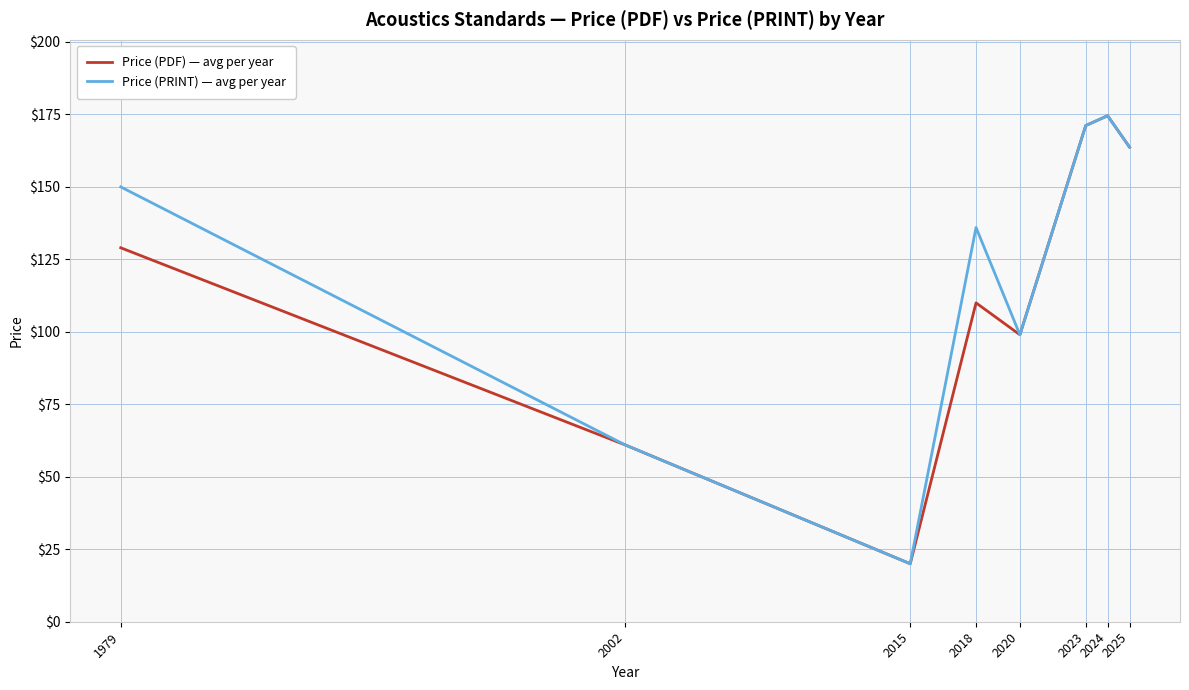

Reading left to right, transcribe all the data shown in this chart.

Price (PDF) — avg per year: 129.0	61.0	20.0	110.0	99.0	171.1	174.5	163.7
Price (PRINT) — avg per year: 150.0	61.0	20.0	136.0	99.0	171.1	174.5	163.7